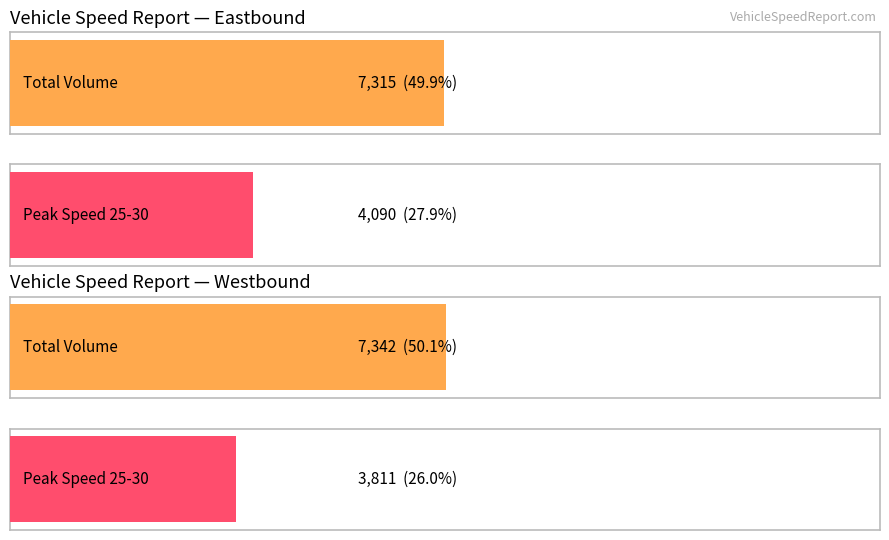

Does the chart contain stacked bars?

No